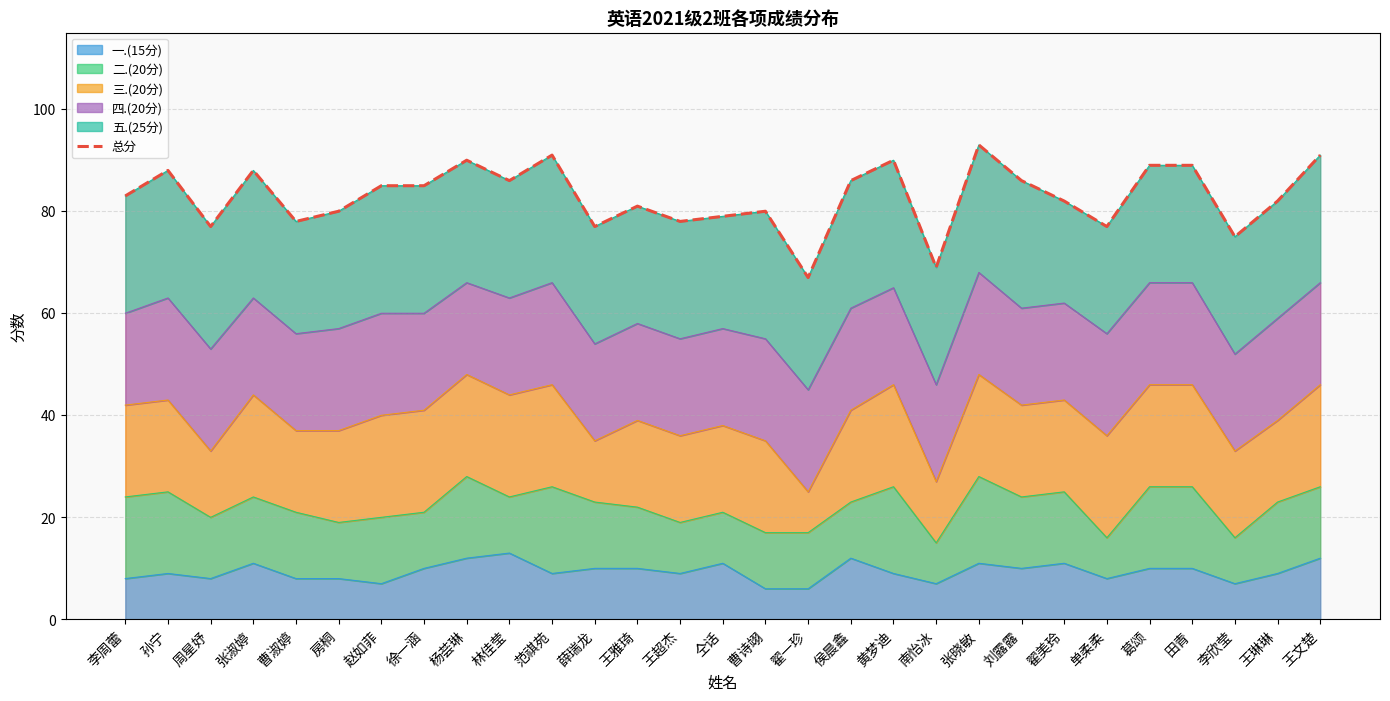

Is it true that 一.(15分) equals 10 at 葛颂?

True